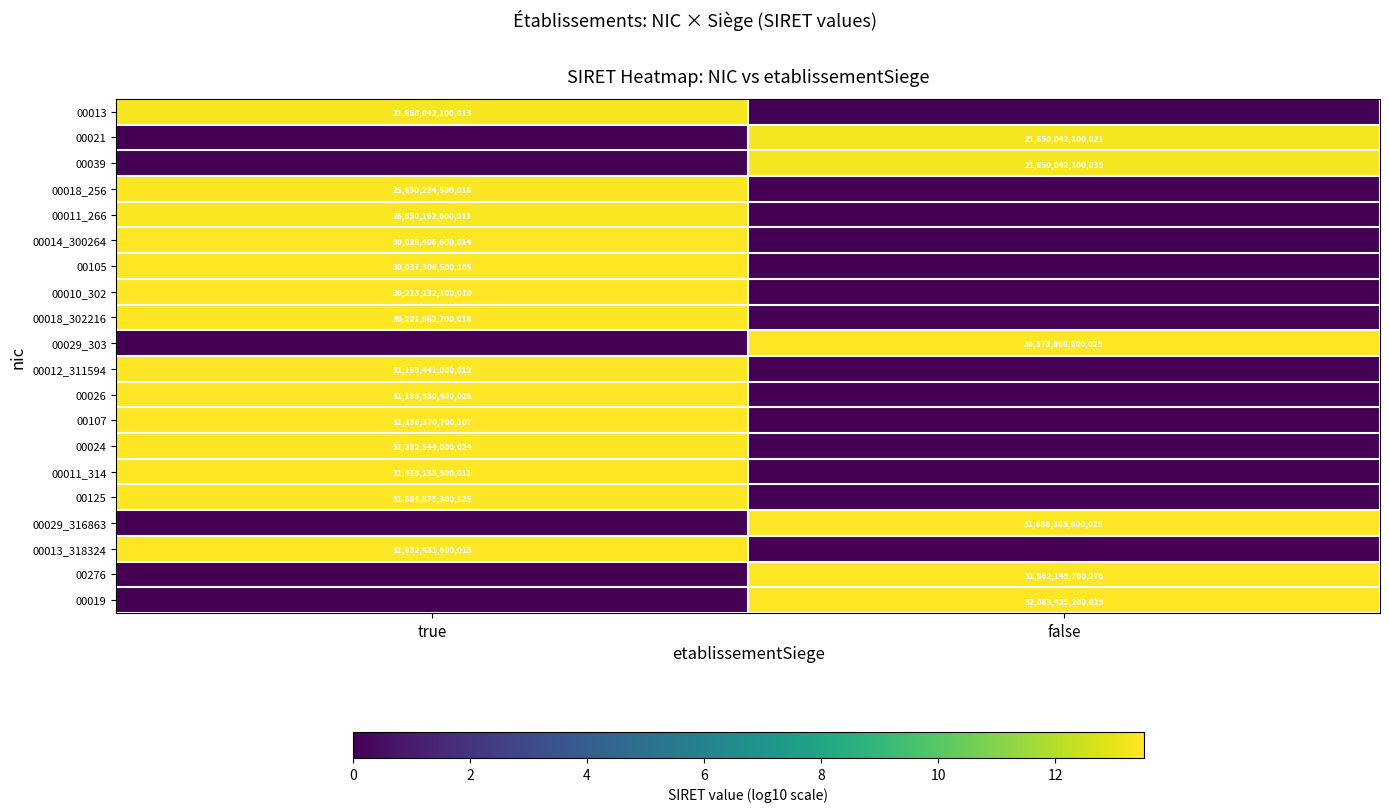

True or false: 00107 has a value of 31336370700107 at true.

True